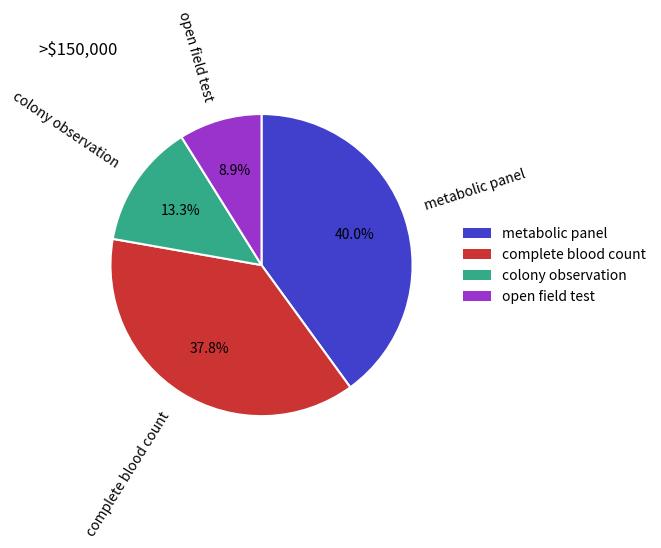

To the nearest percent, what portion does complete blood count represent?

38%